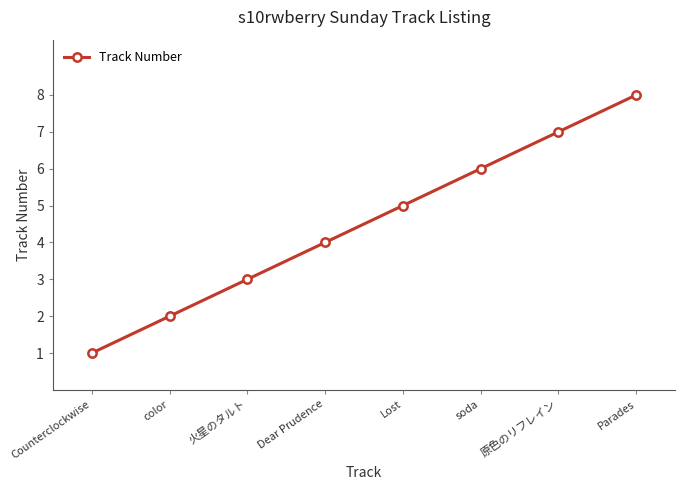

What is the approximate value at color?

2